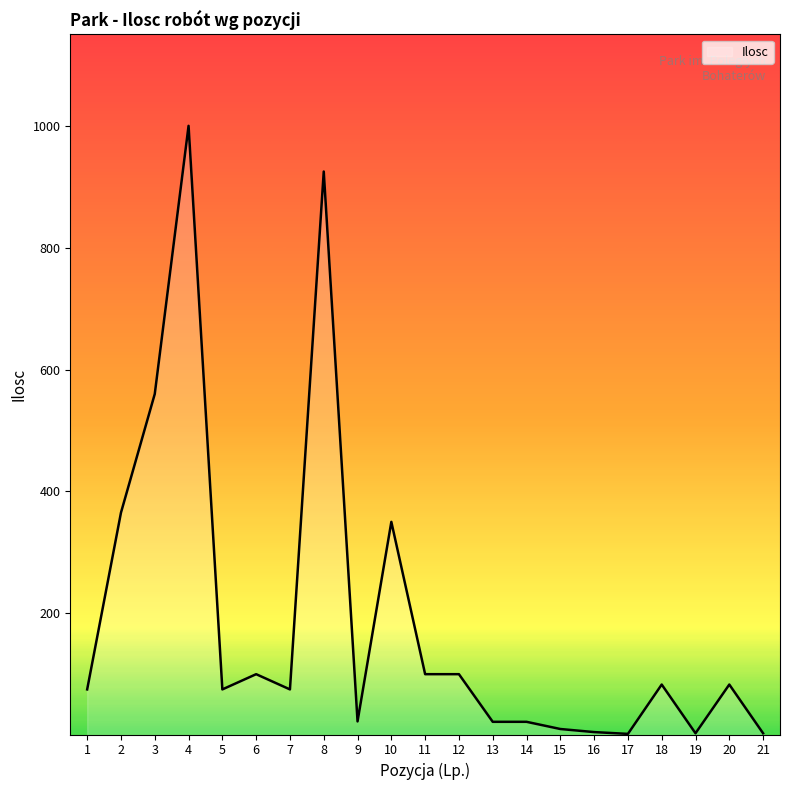

How many lines are shown in the chart?

1